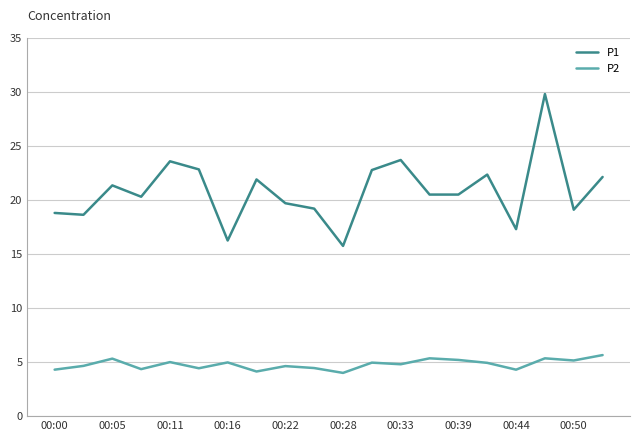

How many values in the P1 series are below 20?

8